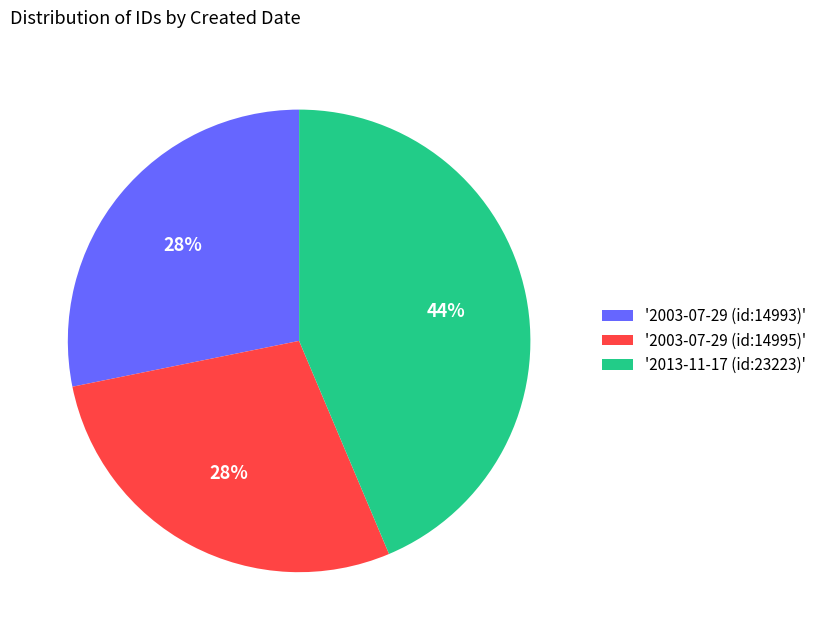

Which has a higher value, '2003-07-29 (id:14993)' or '2013-11-17 (id:23223)'?

'2013-11-17 (id:23223)'